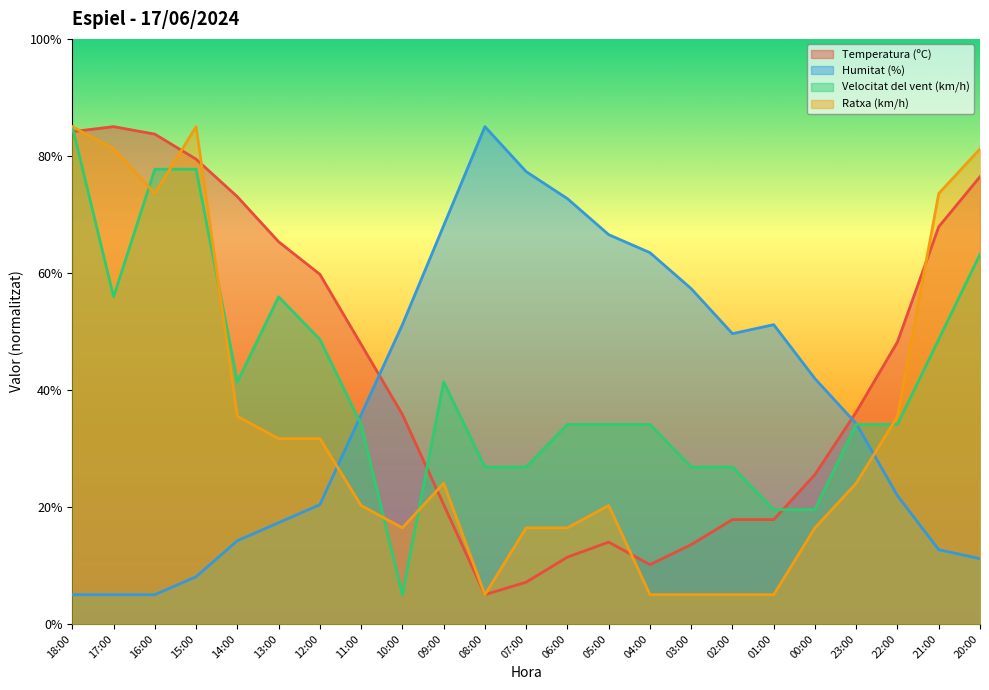

What is the average value of the Temperatura (ºC) series?

42.9